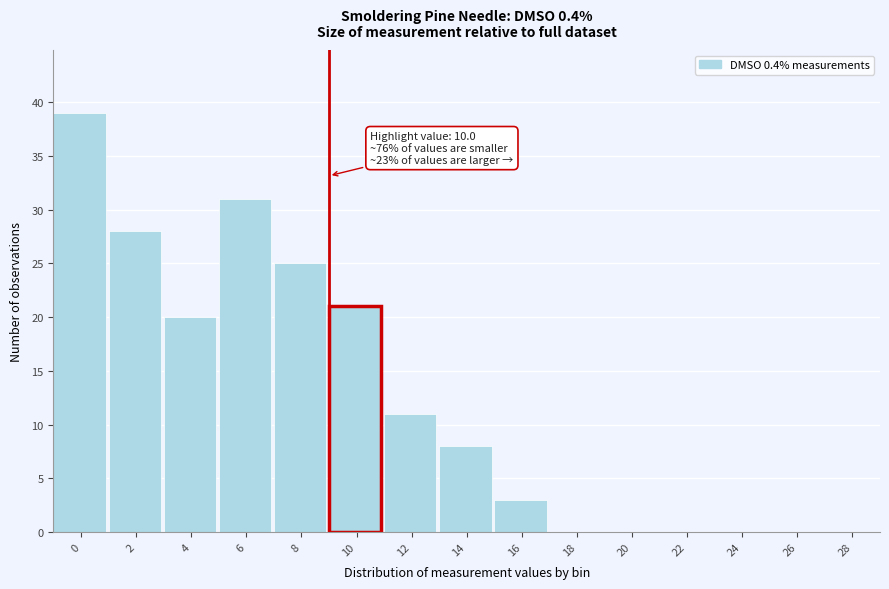

Reading right to left, list all the values displayed in this chart.

28=0	26=0	24=0	22=0	20=0	18=0	16=3	14=8	12=11	10=21	8=25	6=31	4=20	2=28	0=39